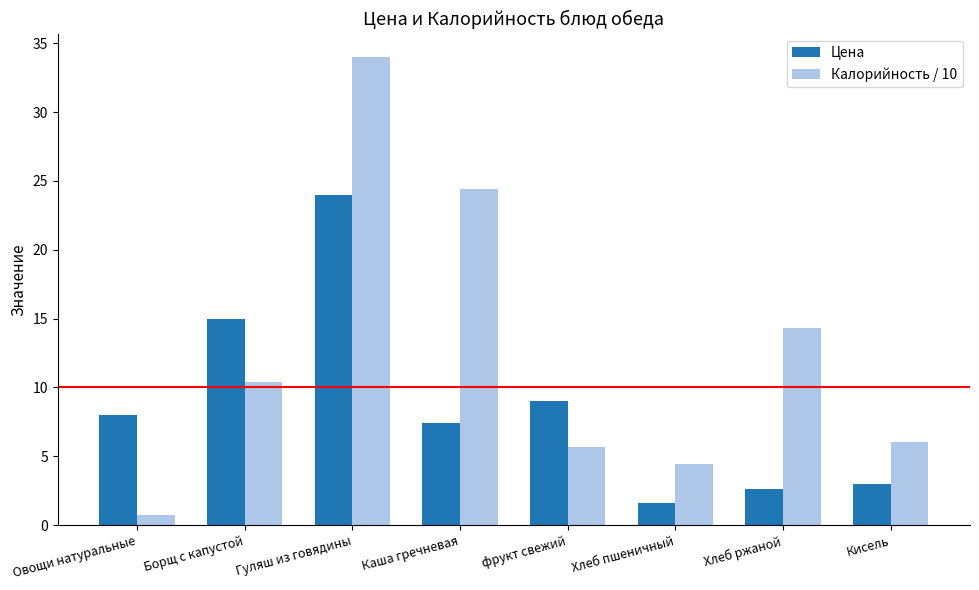

What are all the series names shown in the legend?

Цена, Калорийность / 10